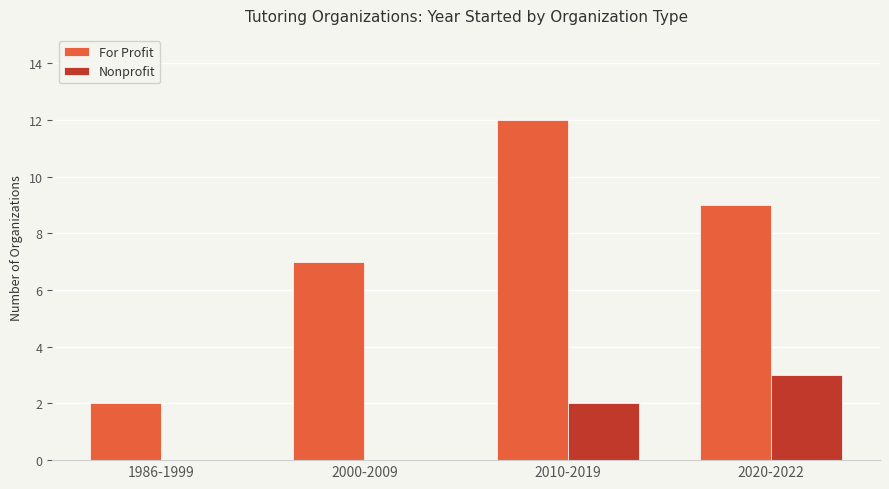

Count the number of categories in the chart.

4